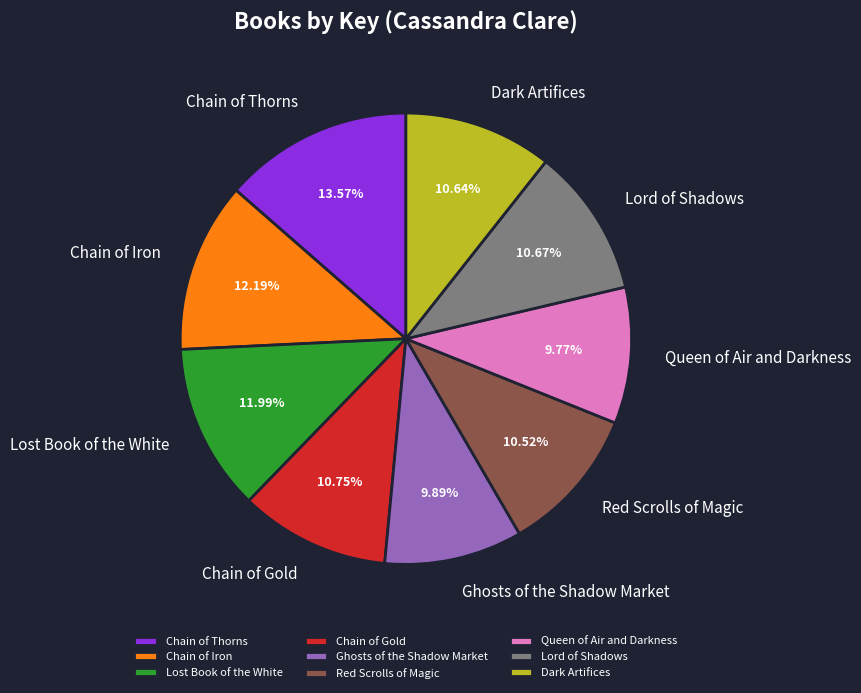

Which slice is the largest?

Chain of Thorns